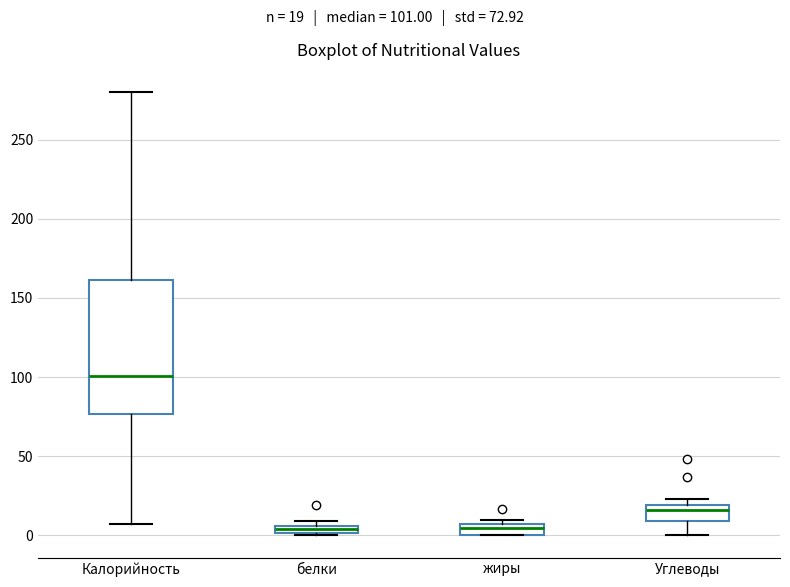

Comparing the boxes themselves (not the whiskers), which one is the tallest?

Калорийность